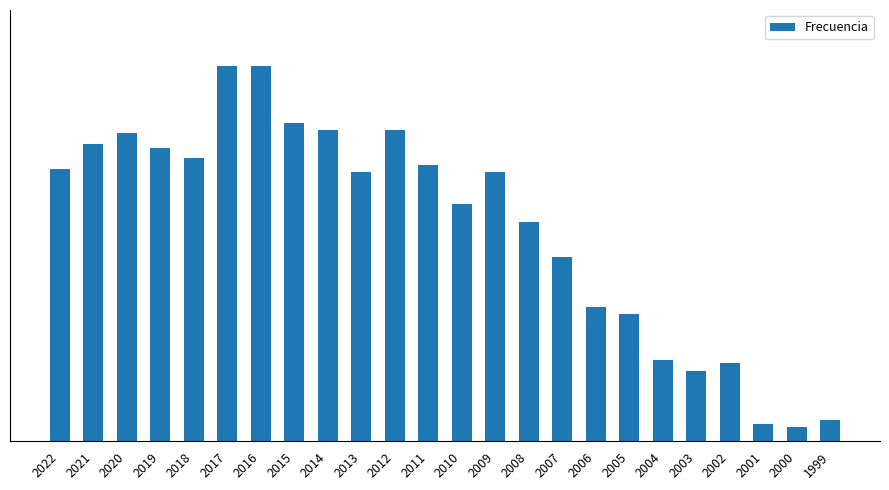

Where does the data first go above 76?

2022